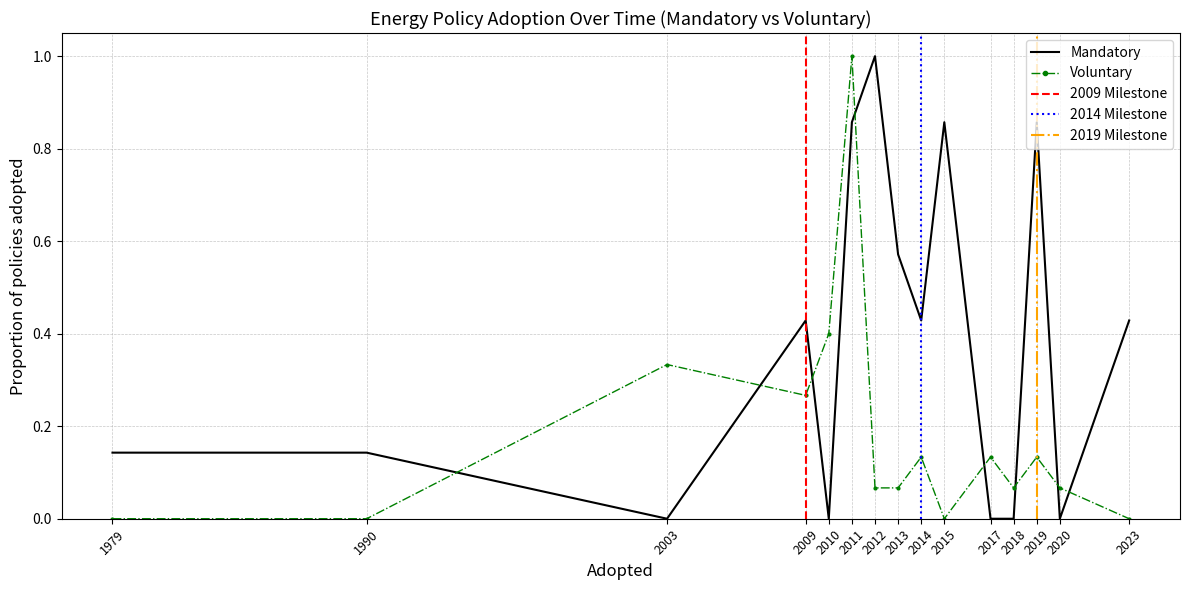

True or false: Voluntary has more than 0 points higher than both neighbors.

True